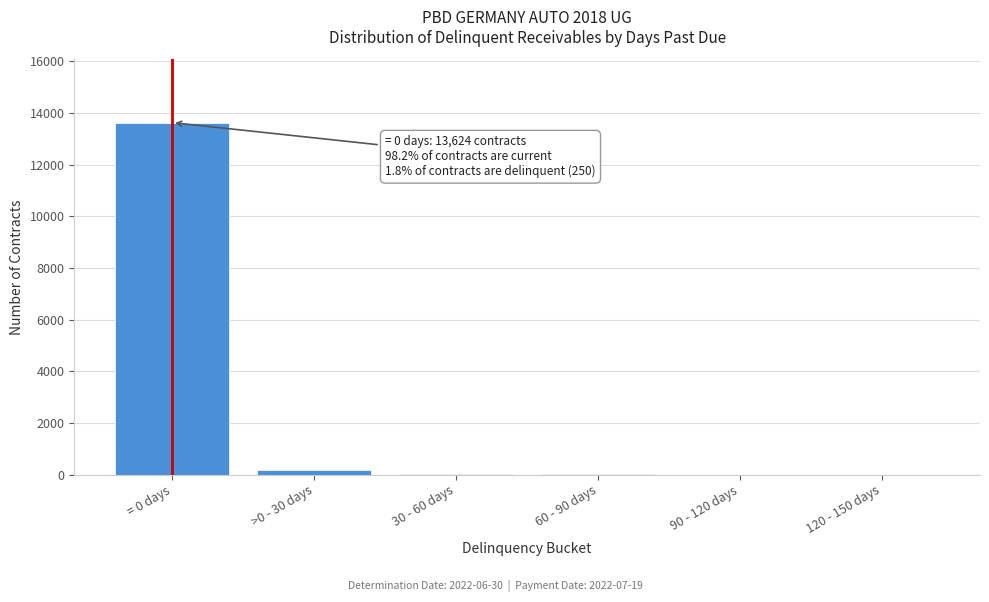

What is the sum of all values?

13874